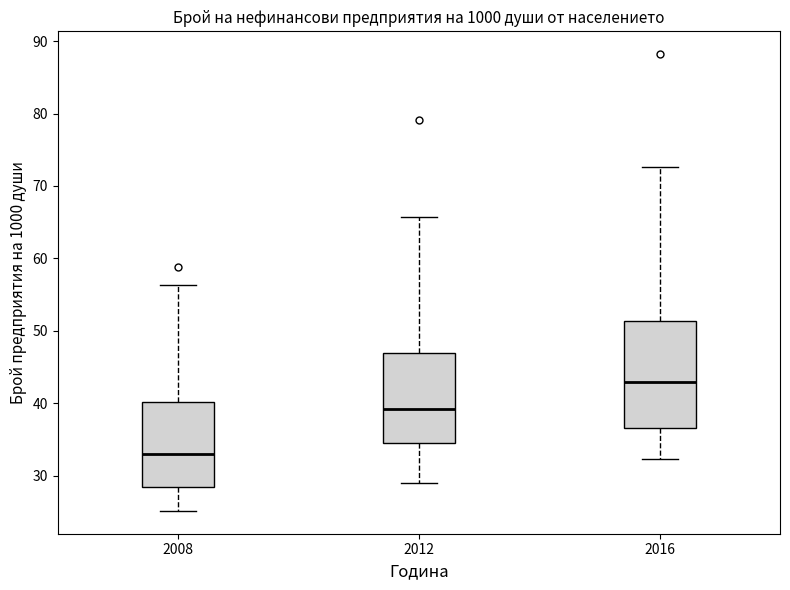

Where does the upper whisker of the box at x = 2012 end on the y-axis? The values are not printed on the chart, so give them approximately, as read against the axis.

66